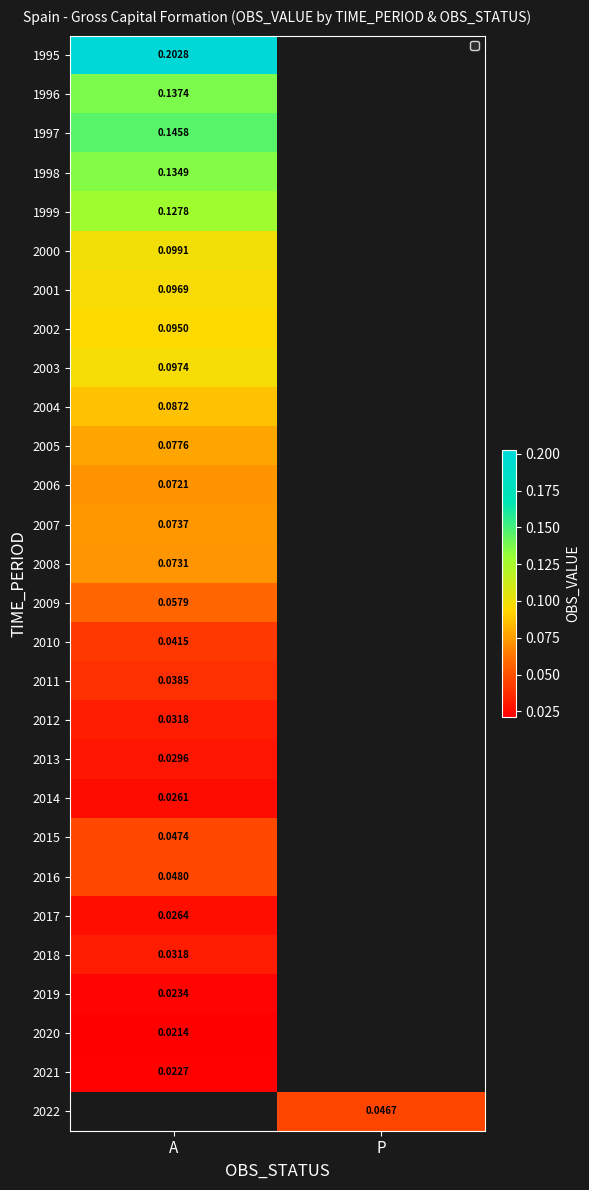

Rank the series by their maximum value, from highest to lowest.

1995, 1997, 1996, 1998, 1999, 2000, 2003, 2001, 2002, 2004, 2005, 2007, 2008, 2006, 2009, 2016, 2015, 2010, 2011, 2018, 2012, 2013, 2017, 2014, 2019, 2021, 2022, 2020